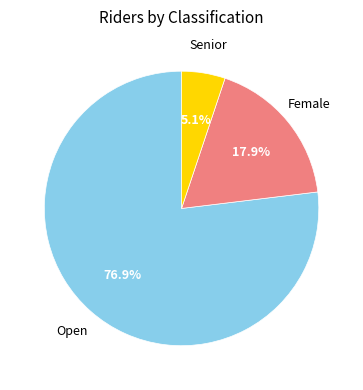

Is there a majority slice in this chart?

Yes